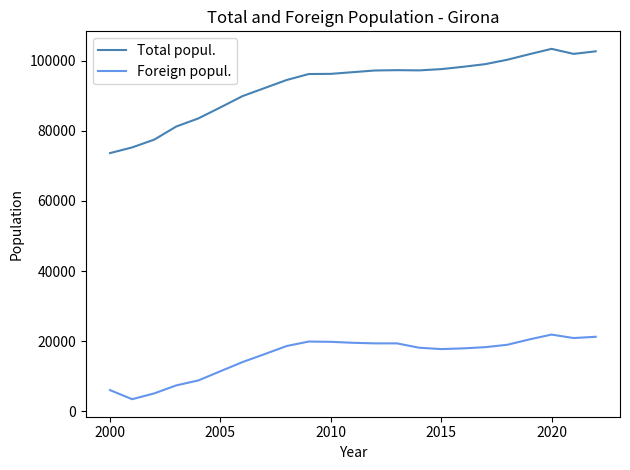

True or false: Foreign popul. and Total popul. intersect in this chart.

False